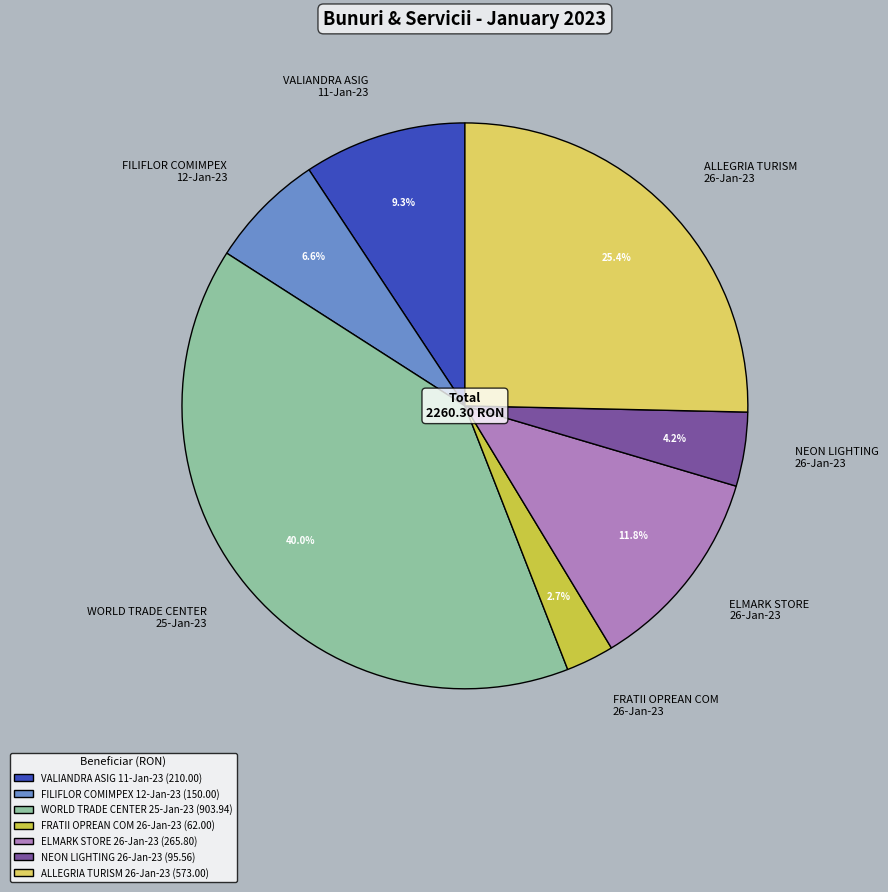

Count the number of slices in the pie.

7